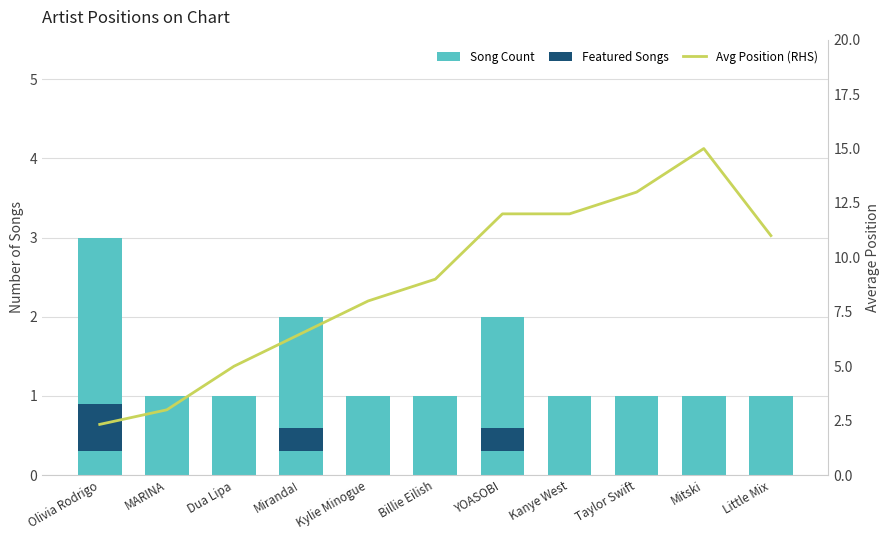

Which category has the highest value in the Featured Songs series?

Olivia Rodrigo